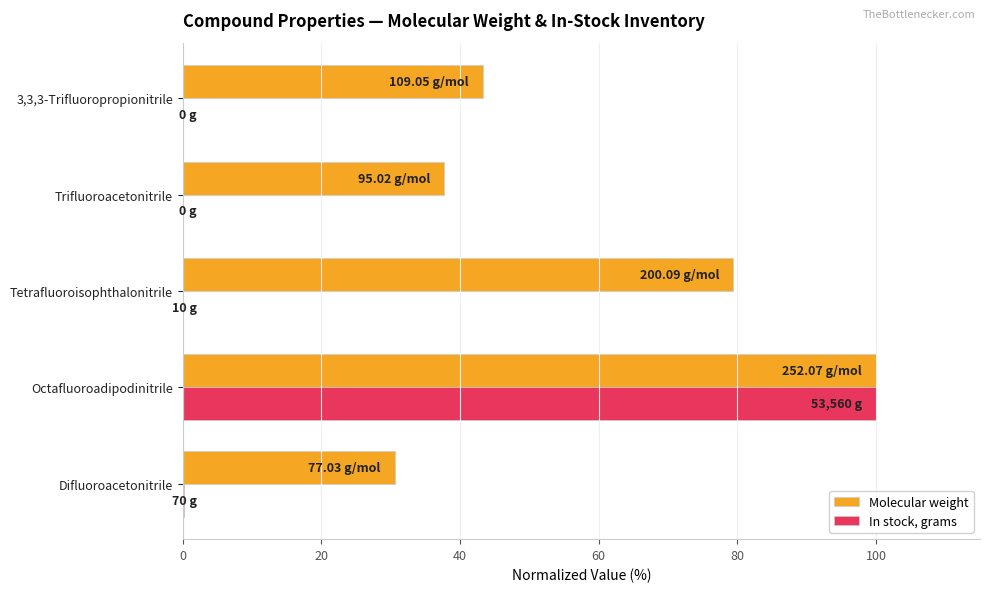

What are all the series names shown in the legend?

Molecular weight, In stock, grams